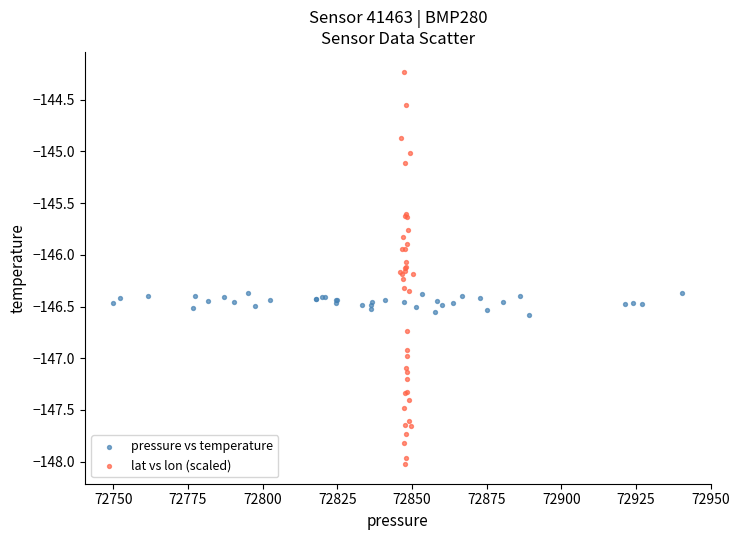

Which series reaches the minimum Y coordinate?

lat vs lon (scaled)